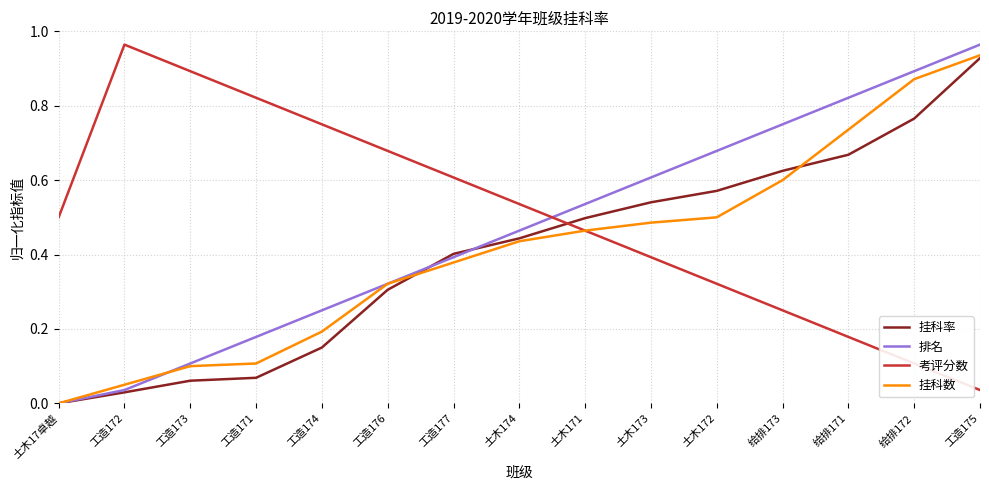

Which series has the largest total across all categories?

考评分数